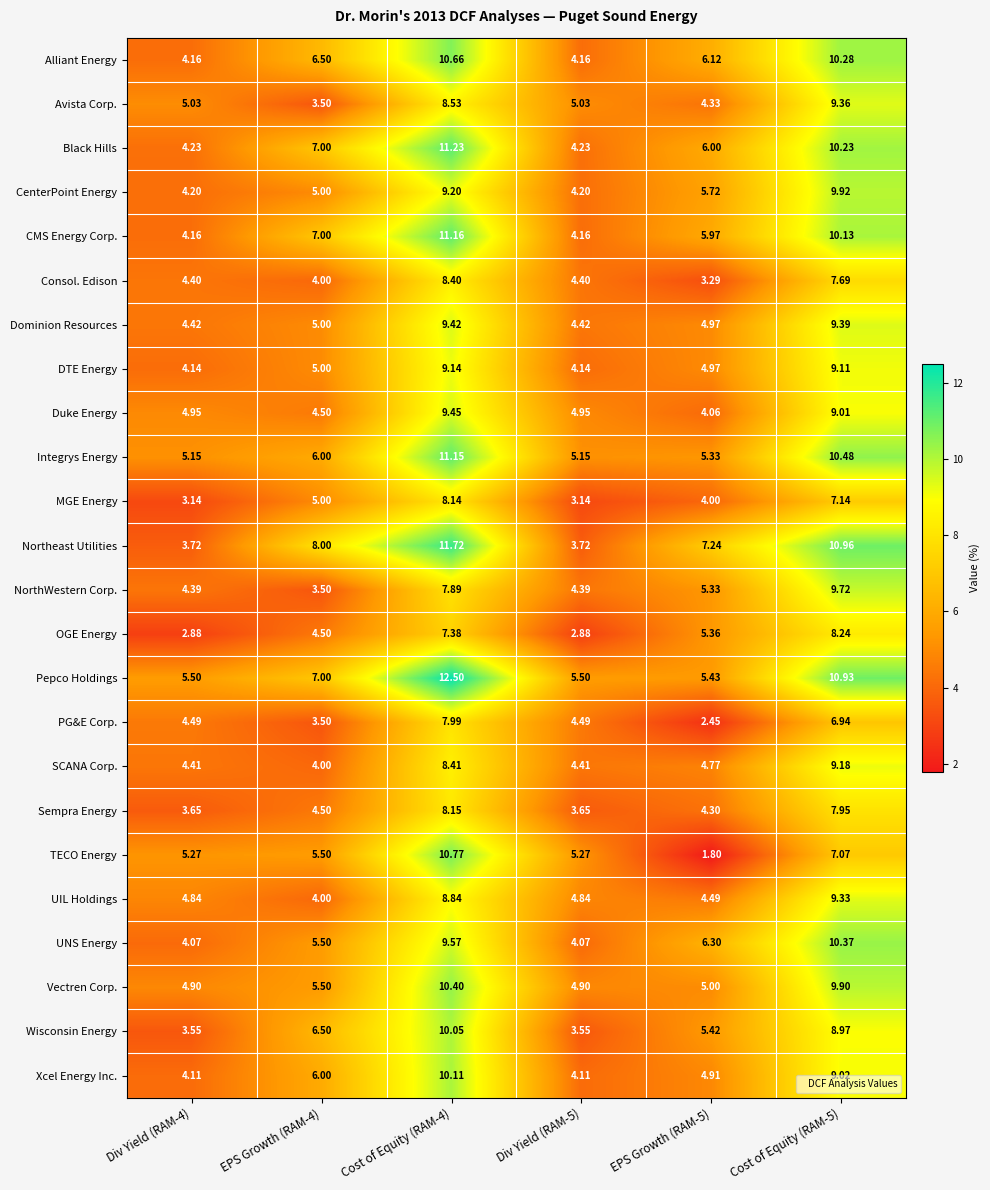

Which series has the largest range (max minus min)?

TECO Energy